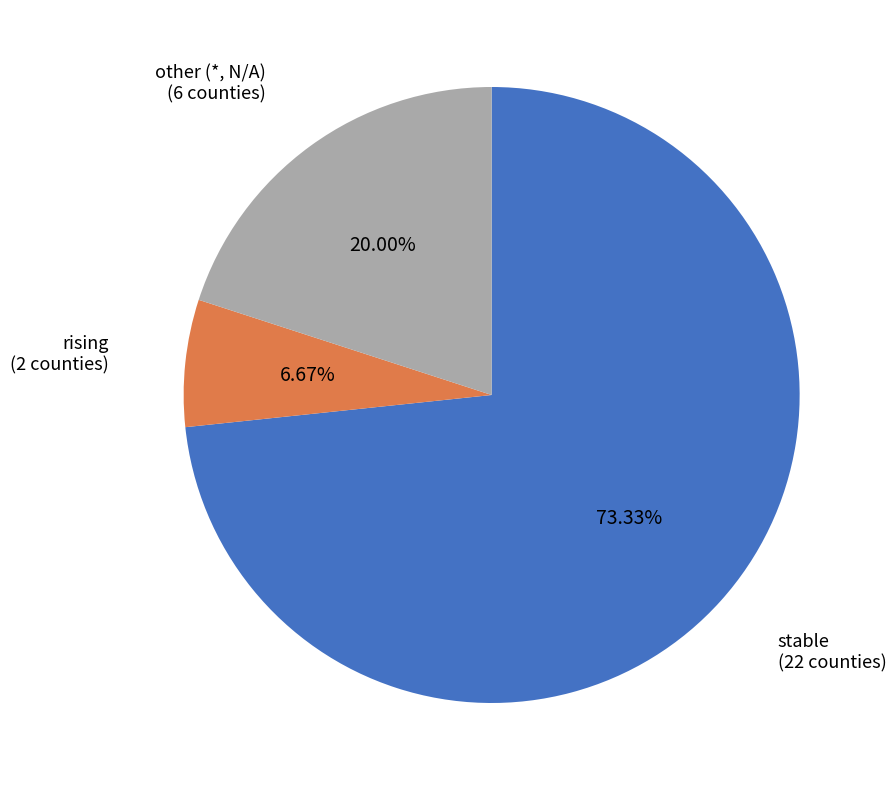

Rank the categories by value from lowest to highest.

rising, other, stable